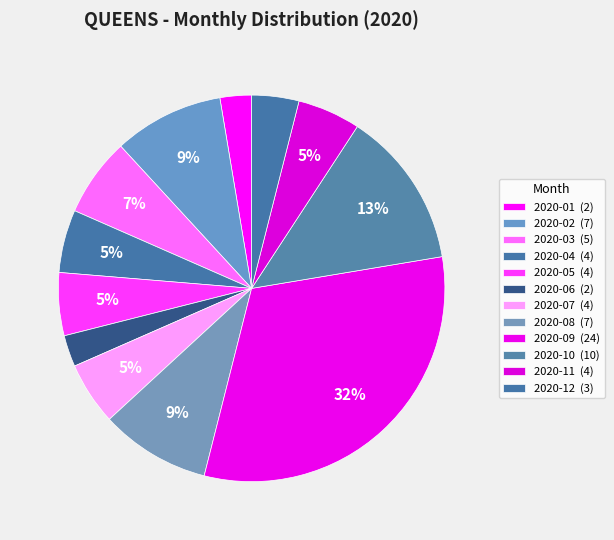

How many segments does this pie chart have?

12